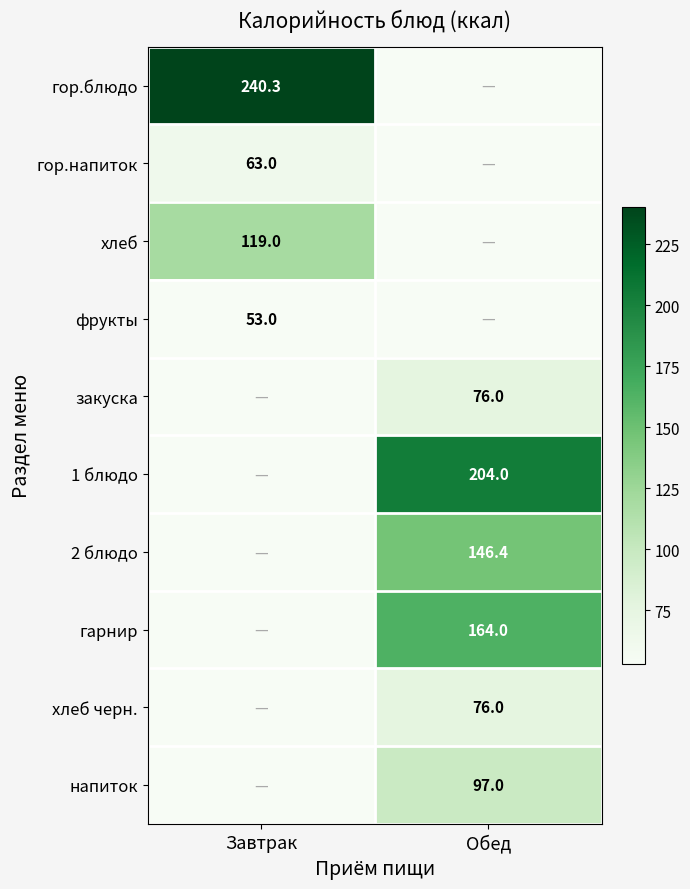

The value of хлеб at Завтрак is 50.1. True or false?

False